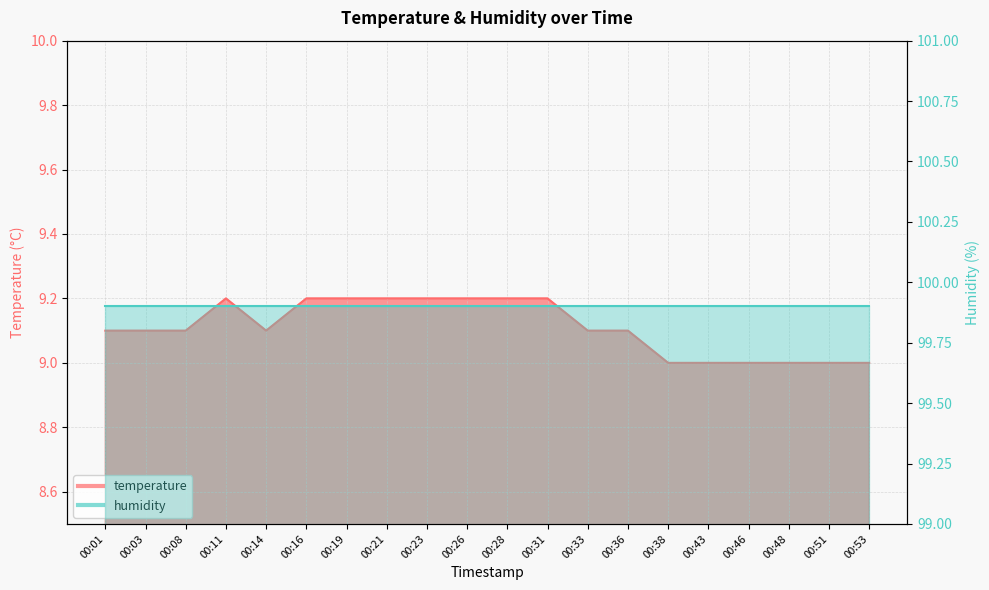

List the labels in order of value, smallest first.

00:38, 00:43, 00:46, 00:48, 00:51, 00:53, 00:01, 00:03, 00:08, 00:14, 00:33, 00:36, 00:11, 00:16, 00:19, 00:21, 00:23, 00:26, 00:28, 00:31